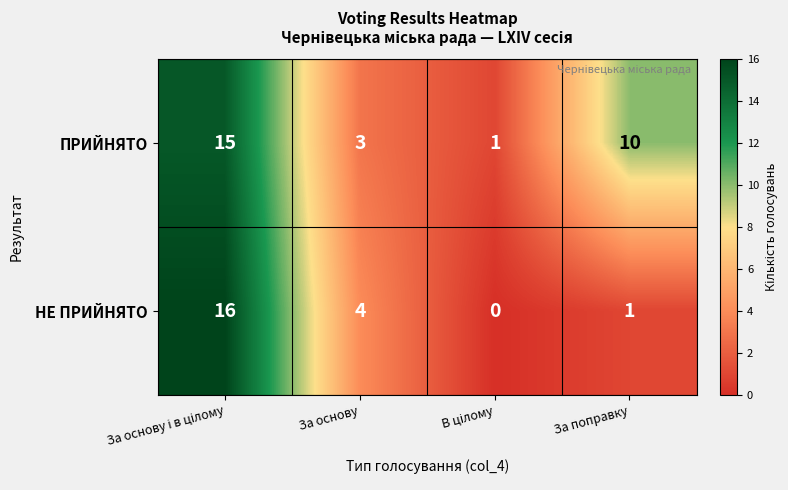

How many distinct data groups are displayed?

2